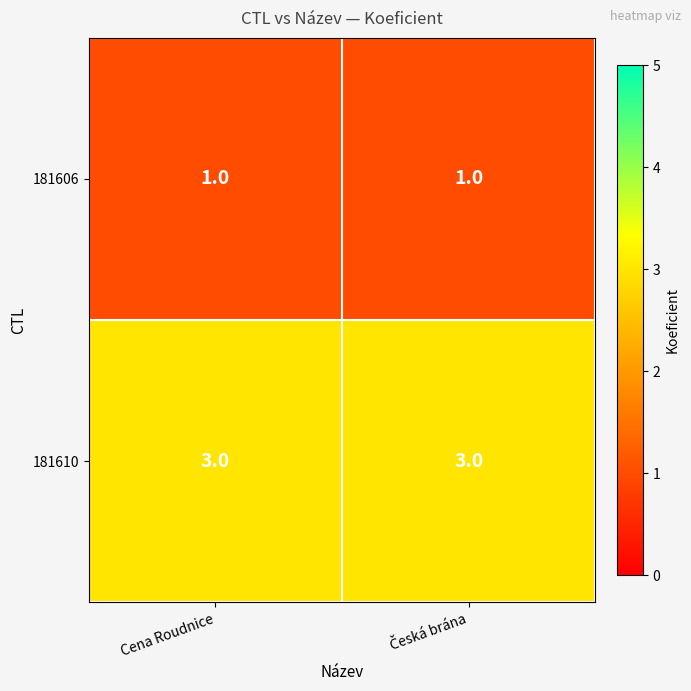

Reading left to right, list all the values displayed in this chart.

181606: 1	1
181610: 3	3